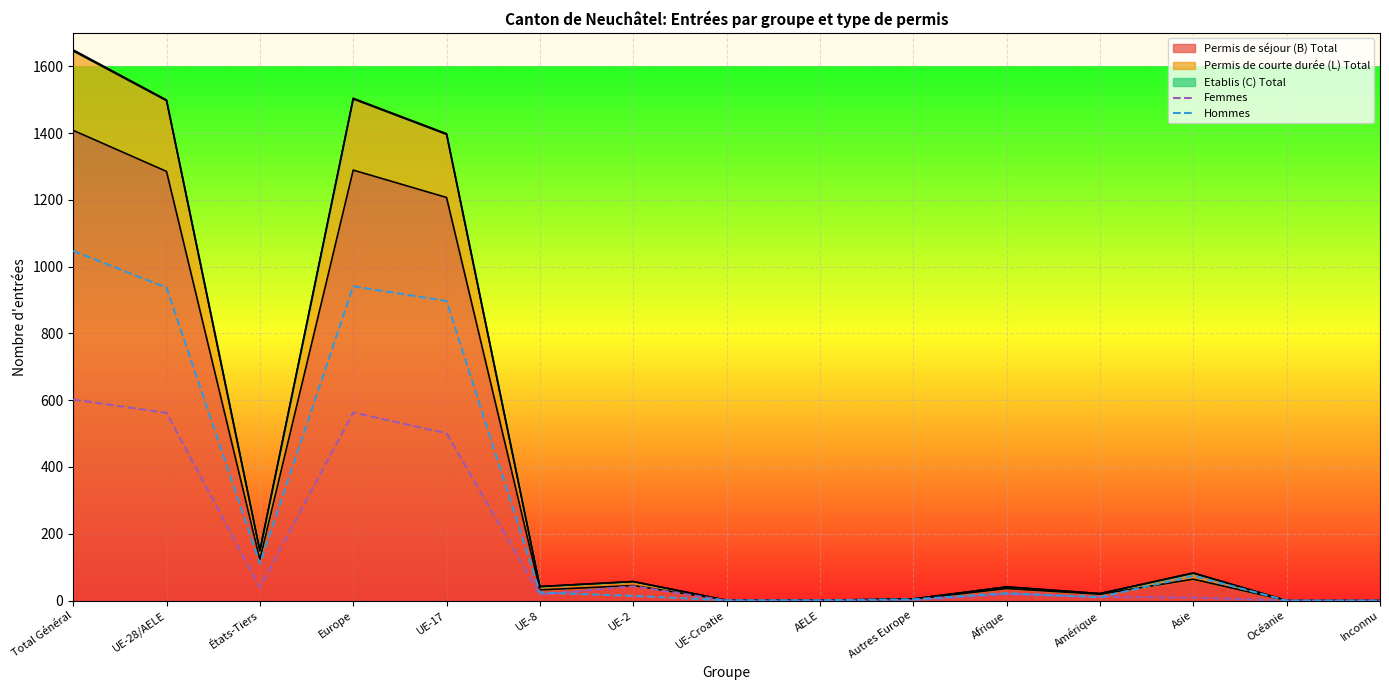

True or false: Hommes and Femmes cross at least once.

True